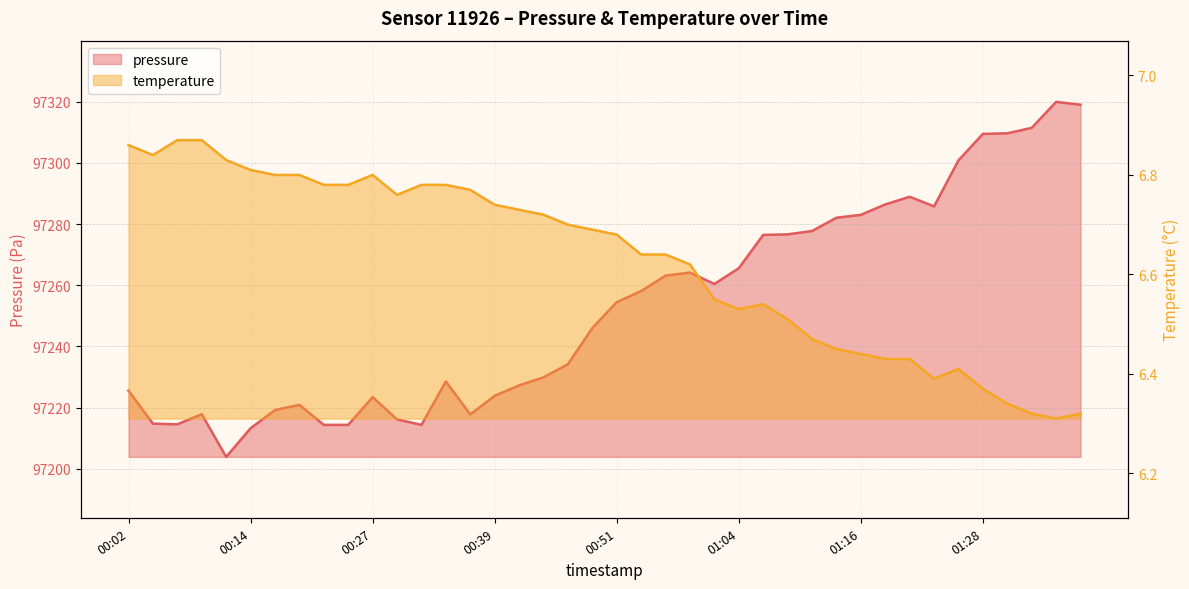

Where does the pressure series first go above 97254?

00:51